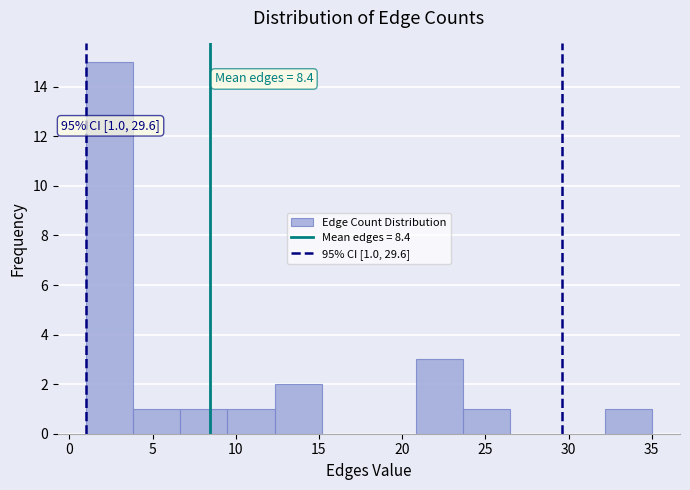

Which range on the x-axis has the tallest bar?

1.0 to 4.0